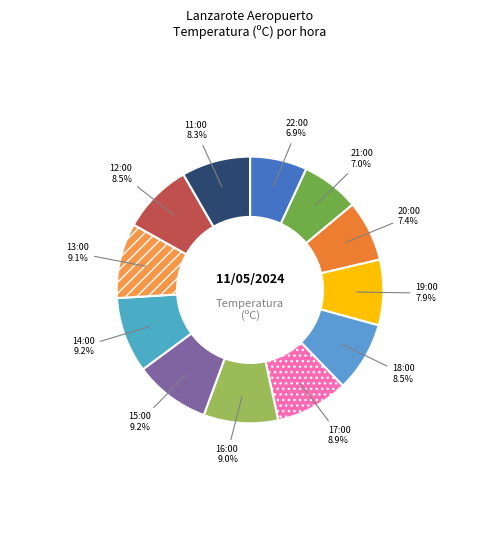

Which slice is the largest?

15:00